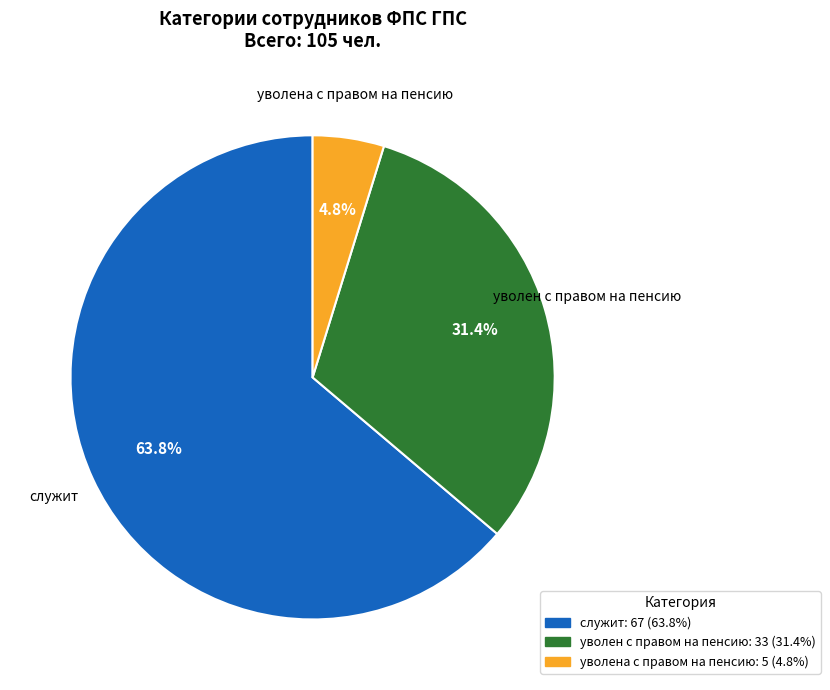

Rank the categories by value from highest to lowest.

служит, уволен с правом на пенсию, уволена с правом на пенсию